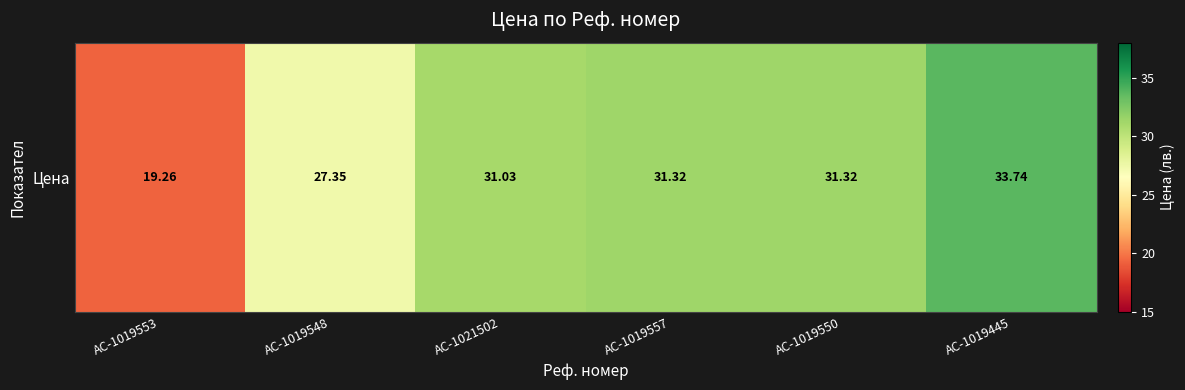

What is the ratio of the value at AC-1019550 to the value at AC-1019557?

1.0